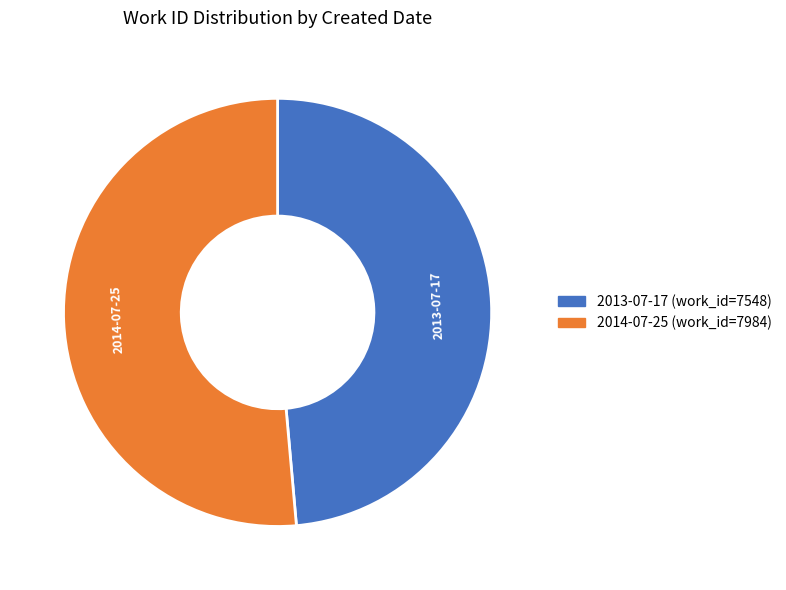

Rank the categories by value from lowest to highest.

2013-07-17, 2014-07-25